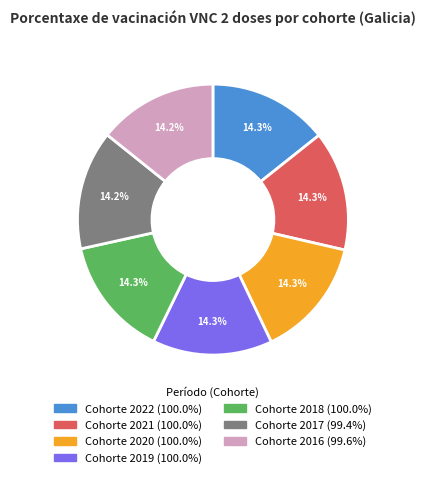

Does any single category account for the majority?

No